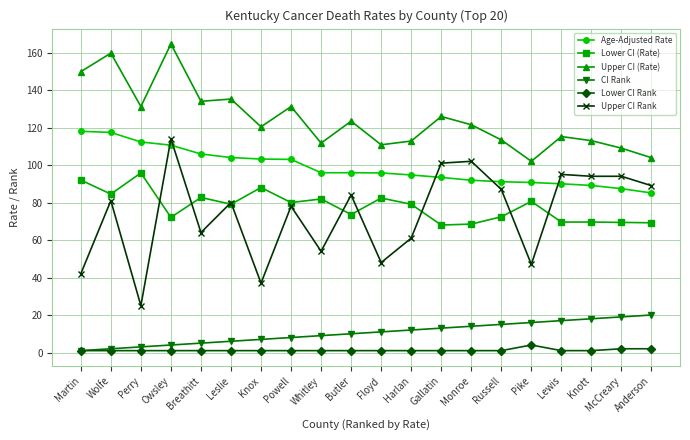

What is the greatest value displayed?

164.6